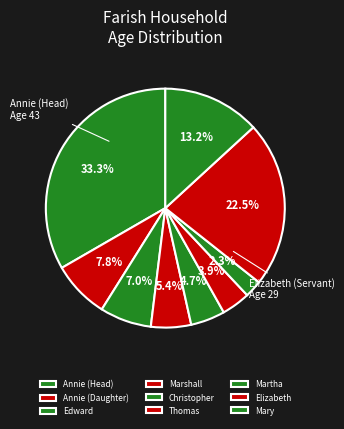

What percentage do Christopher and Annie (Daughter) together represent?

12.4%